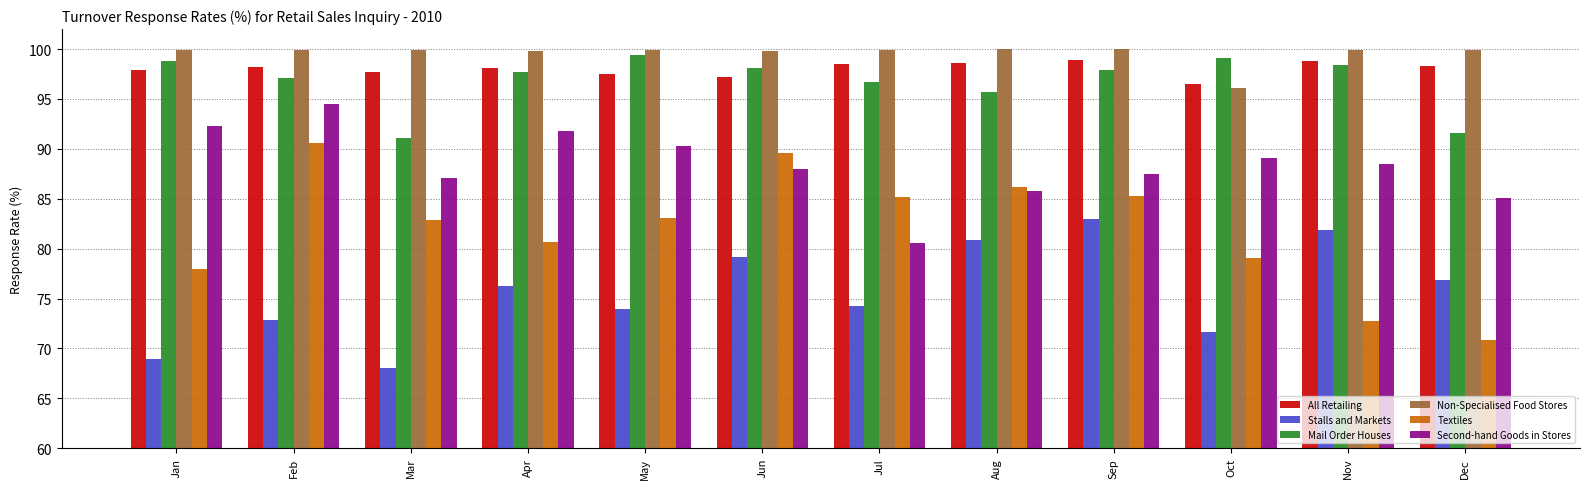

Which series changed the most between Jul and Aug?

Stalls and Markets